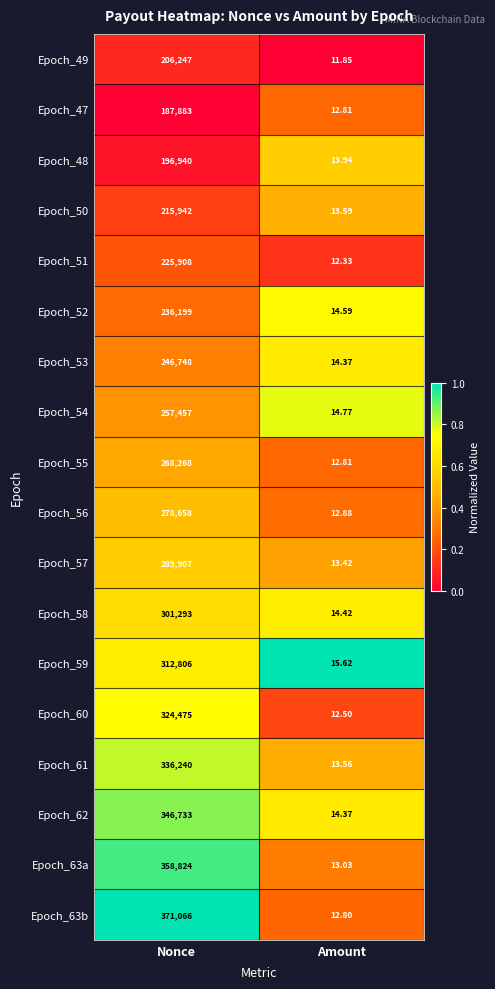

Between Nonce and Amount, which series saw the biggest shift?

Epoch_63b